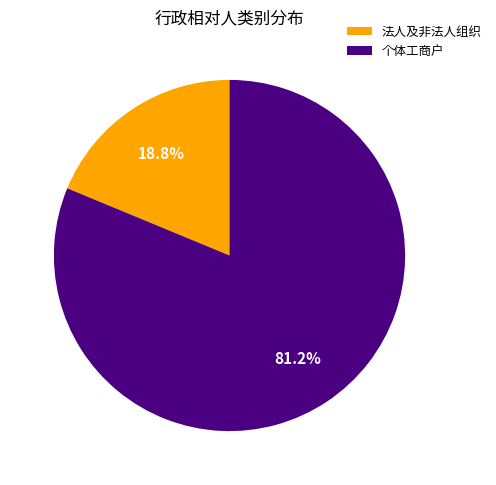

Which slice is the smallest?

法人及非法人组织